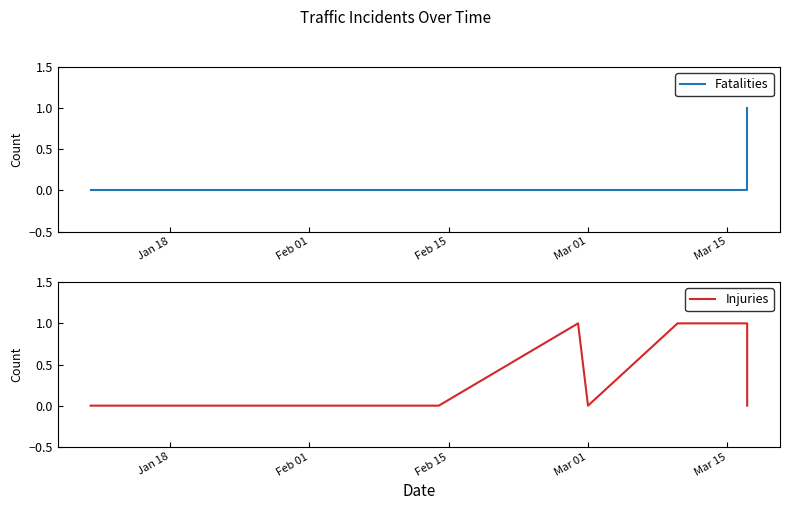

How many lines are shown in the chart?

2